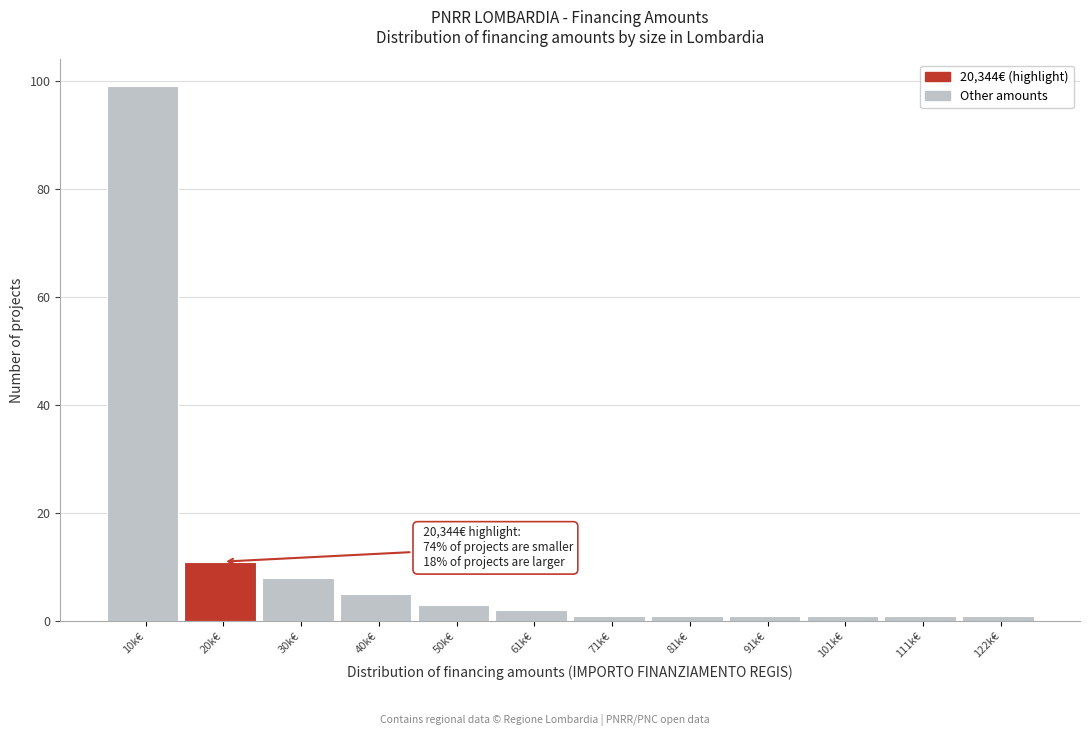

Reading left to right, extract all data points from this chart.

10k€=99	20k€=11	30k€=8	40k€=5	50k€=3	61k€=2	71k€=1	81k€=1	91k€=1	101k€=1	111k€=1	122k€=1